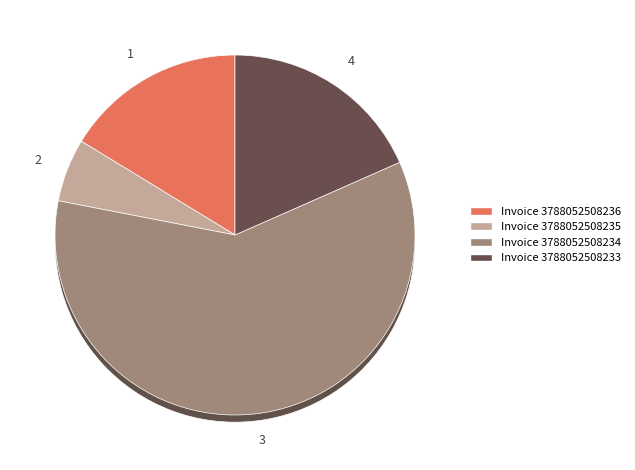

To the nearest percent, what is the average slice percentage?

25%